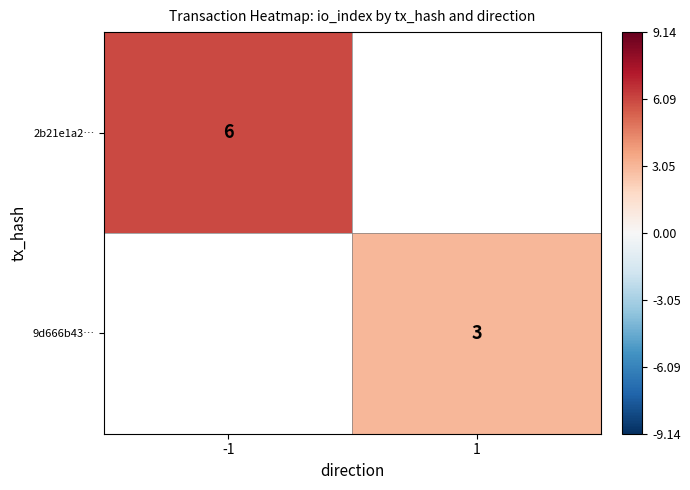

Is it true that 9d666b43… equals 1 at 1?

False